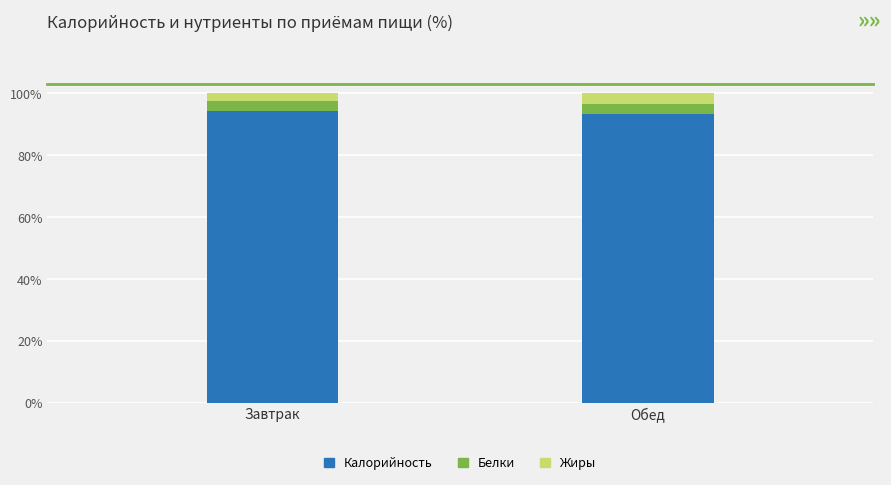

The Калорийность series shows 157.6 at Завтрак. True or false?

False